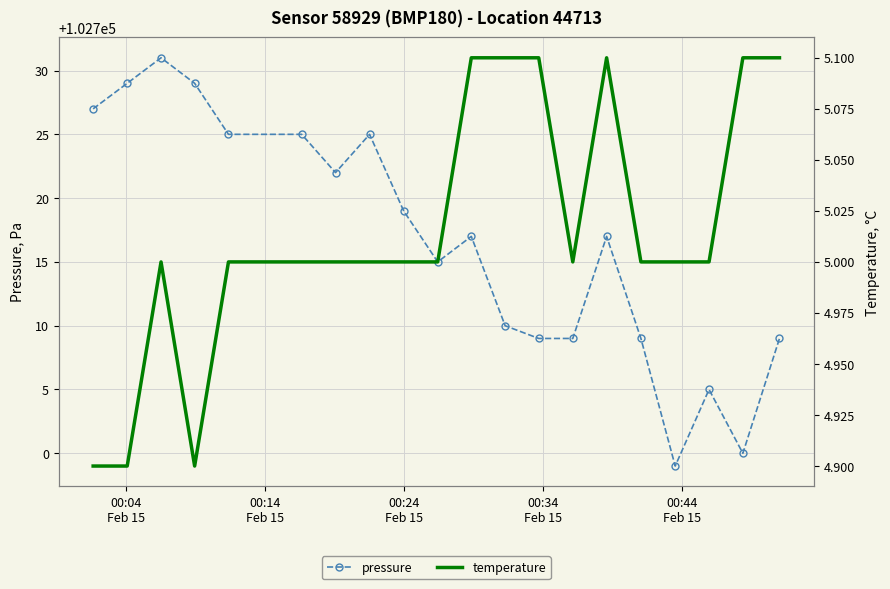

True or false: pressure has more than 2 interior local peaks.

True